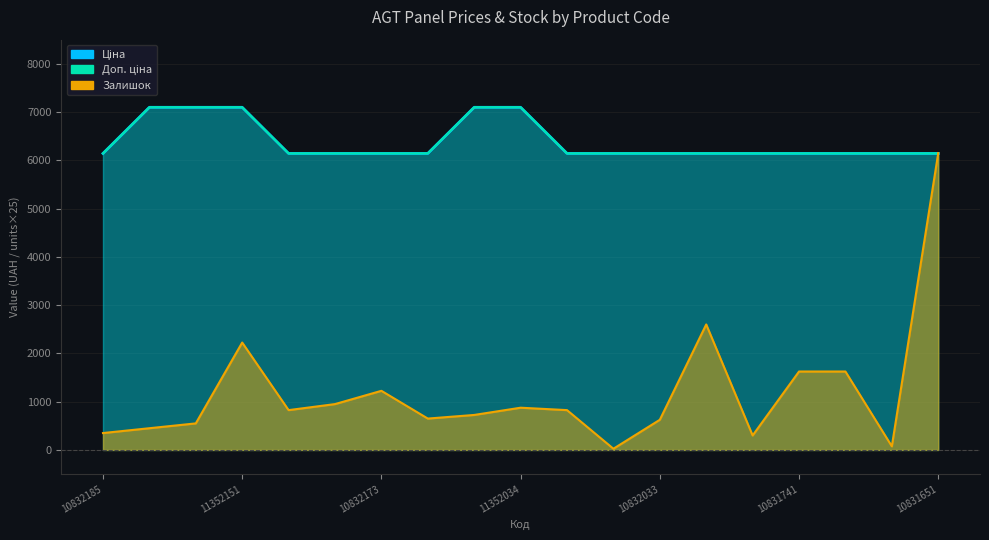

Is the value of Ціна at 10831652 greater than the value of Доп. ціна at 10831741?

No